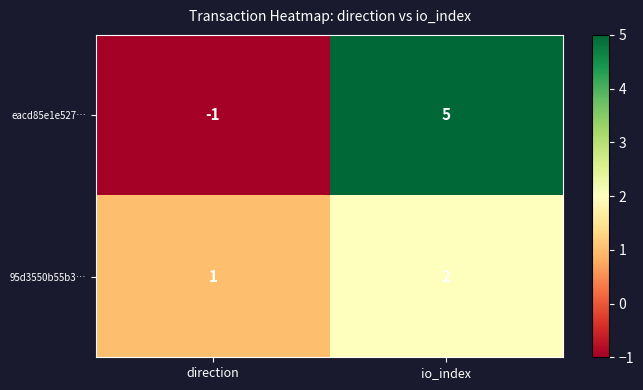

How many data points does each series have?

2